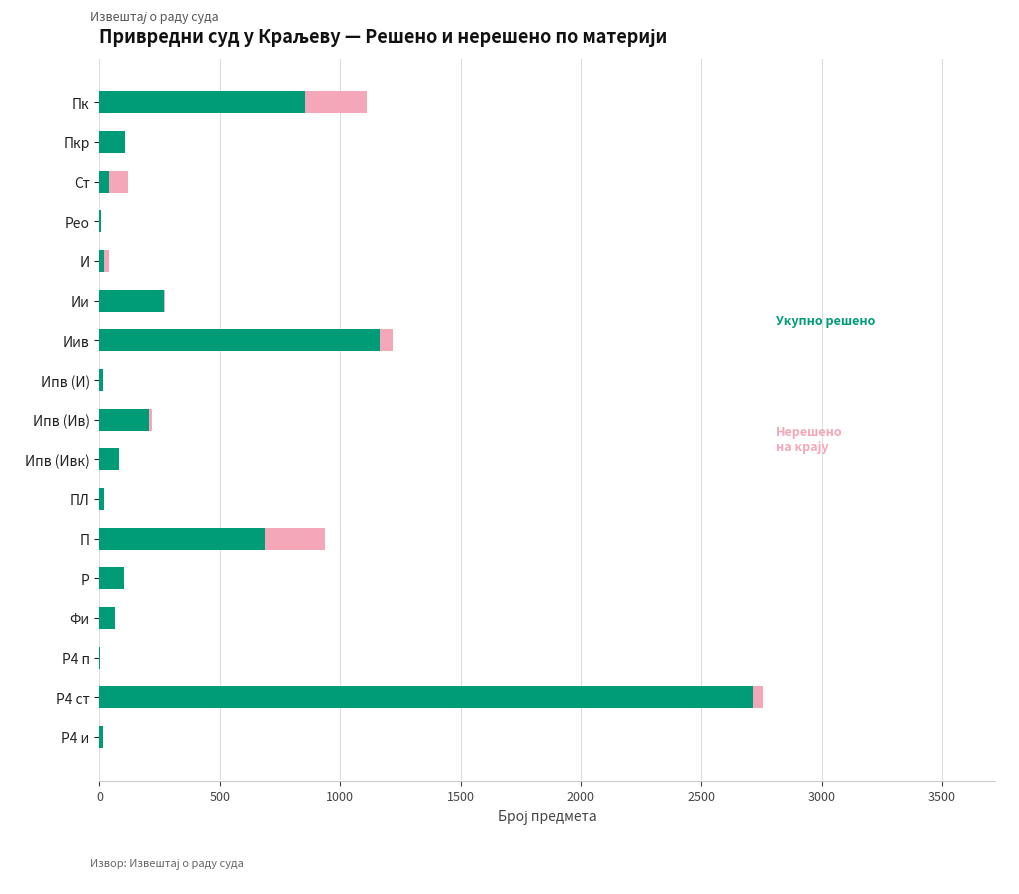

At which category is the sum across all series the highest?

Р4 ст